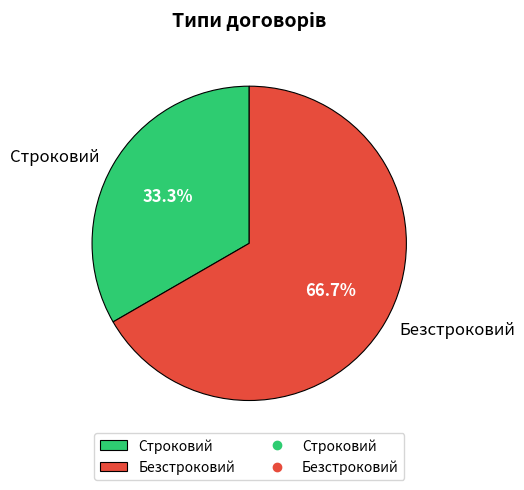

Count the number of slices in the pie.

2